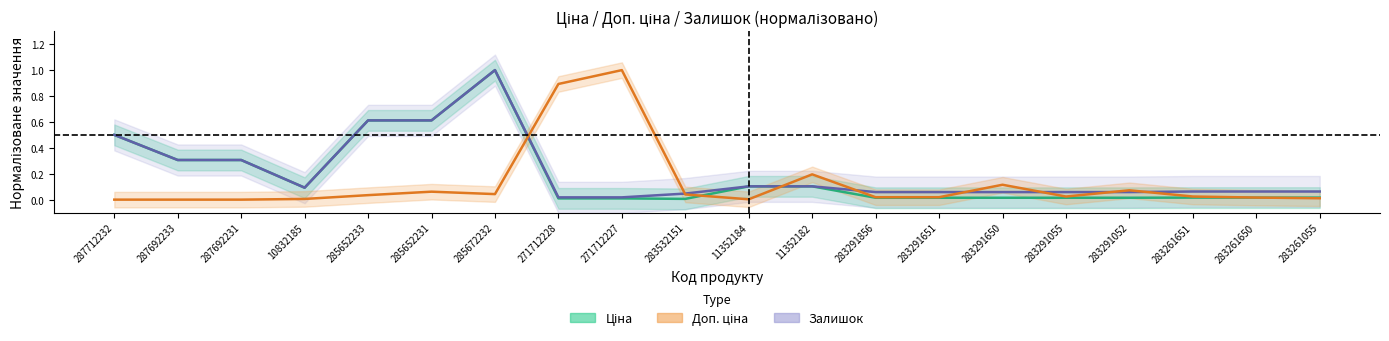

Which label corresponds to the largest value in the chart?

285672232